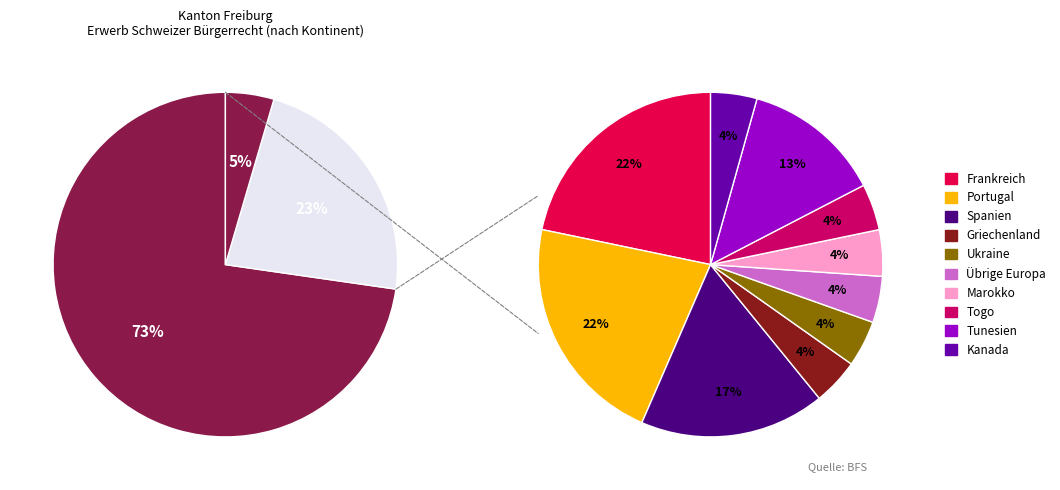

To the nearest percent, what is the average slice percentage?

33%